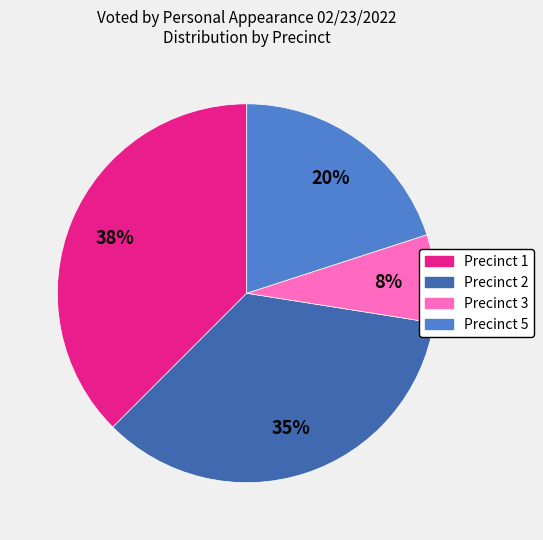

Which category has the biggest portion of the pie?

Precinct 1